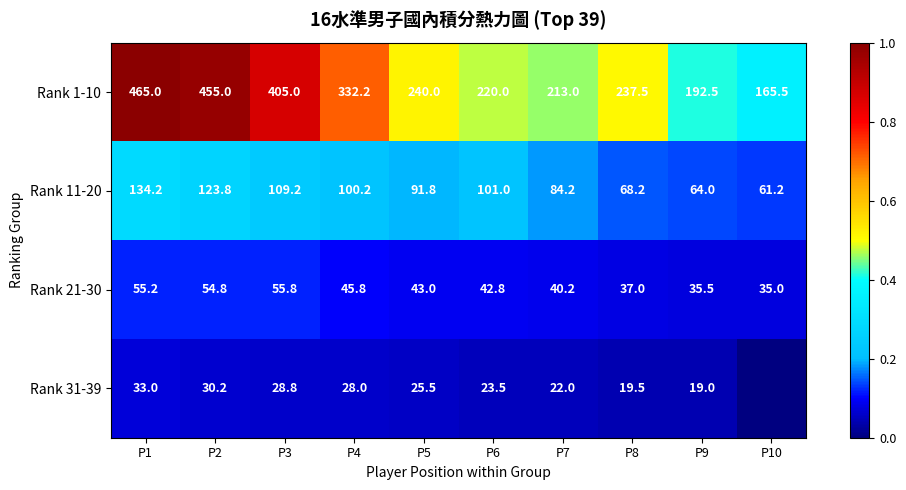

The Rank 11-20 series shows 20.9 at P7. True or false?

False